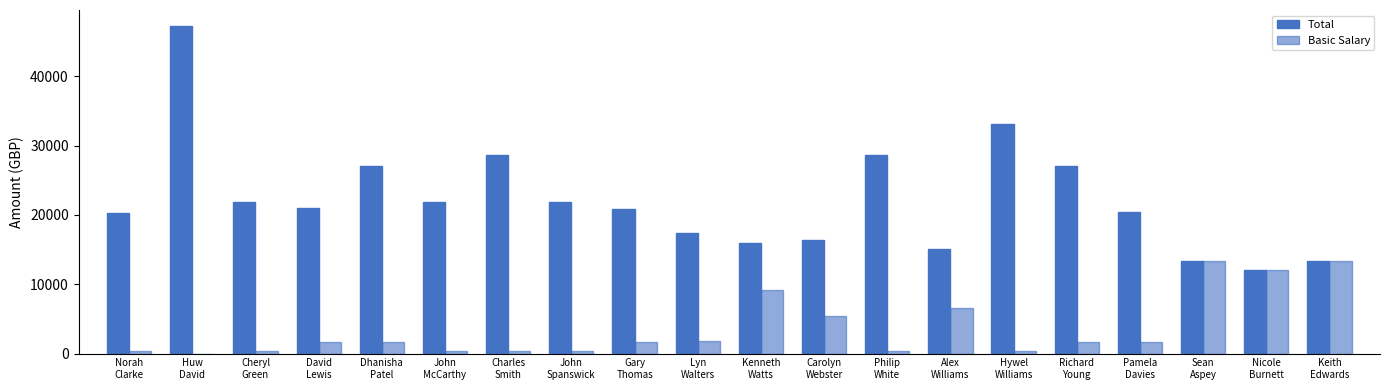

Does the chart contain stacked bars?

No